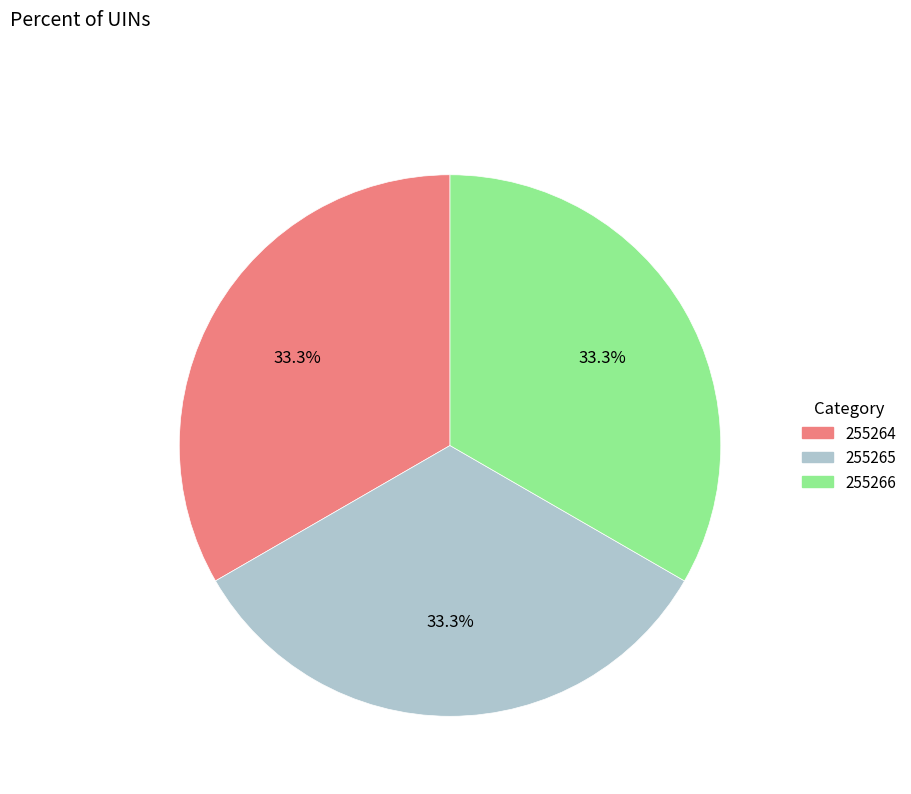

What is the ratio of the value at 255265 to the value at 255264?

1.0